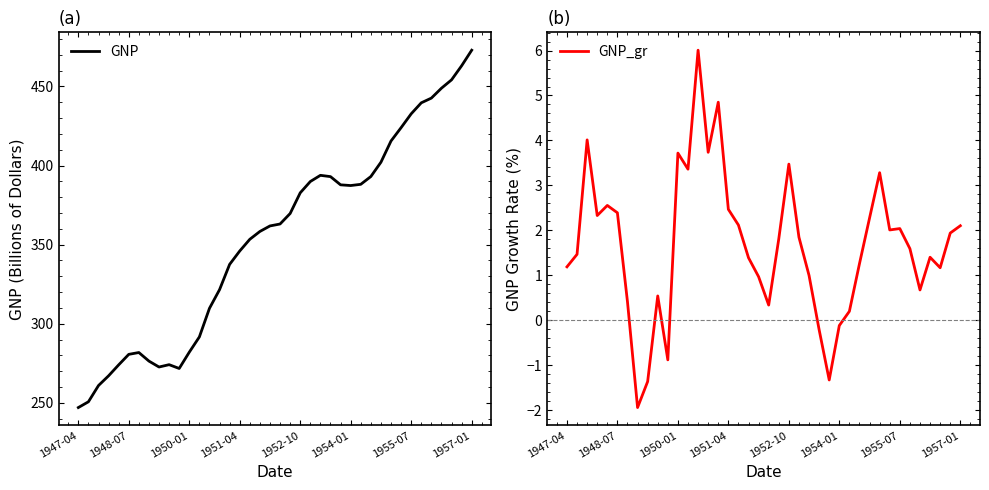

True or false: GNP and GNP_gr cross at least once.

False